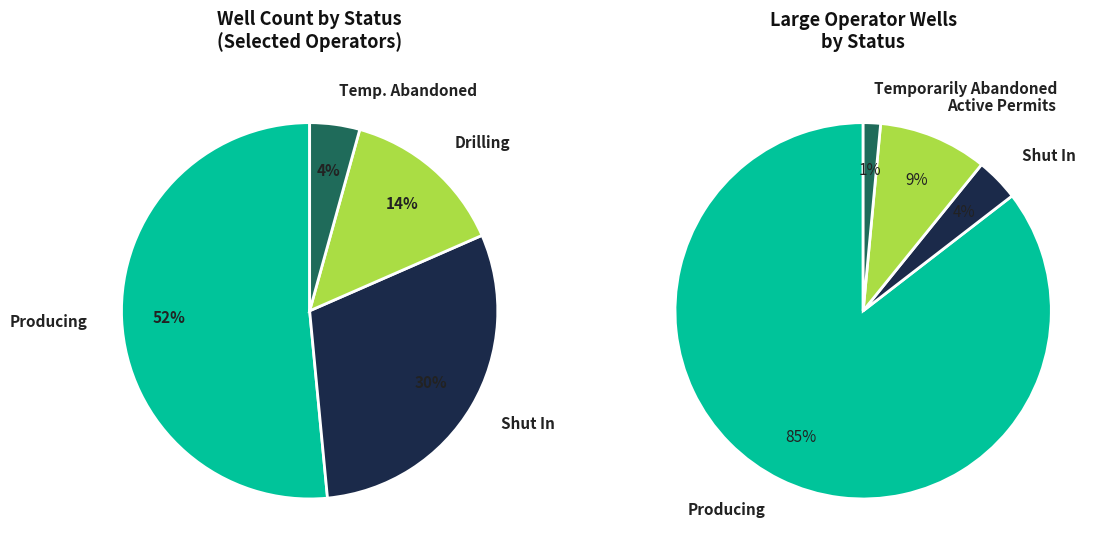

Approximately how many times larger is the value at Producing compared to Shut In?

1.7